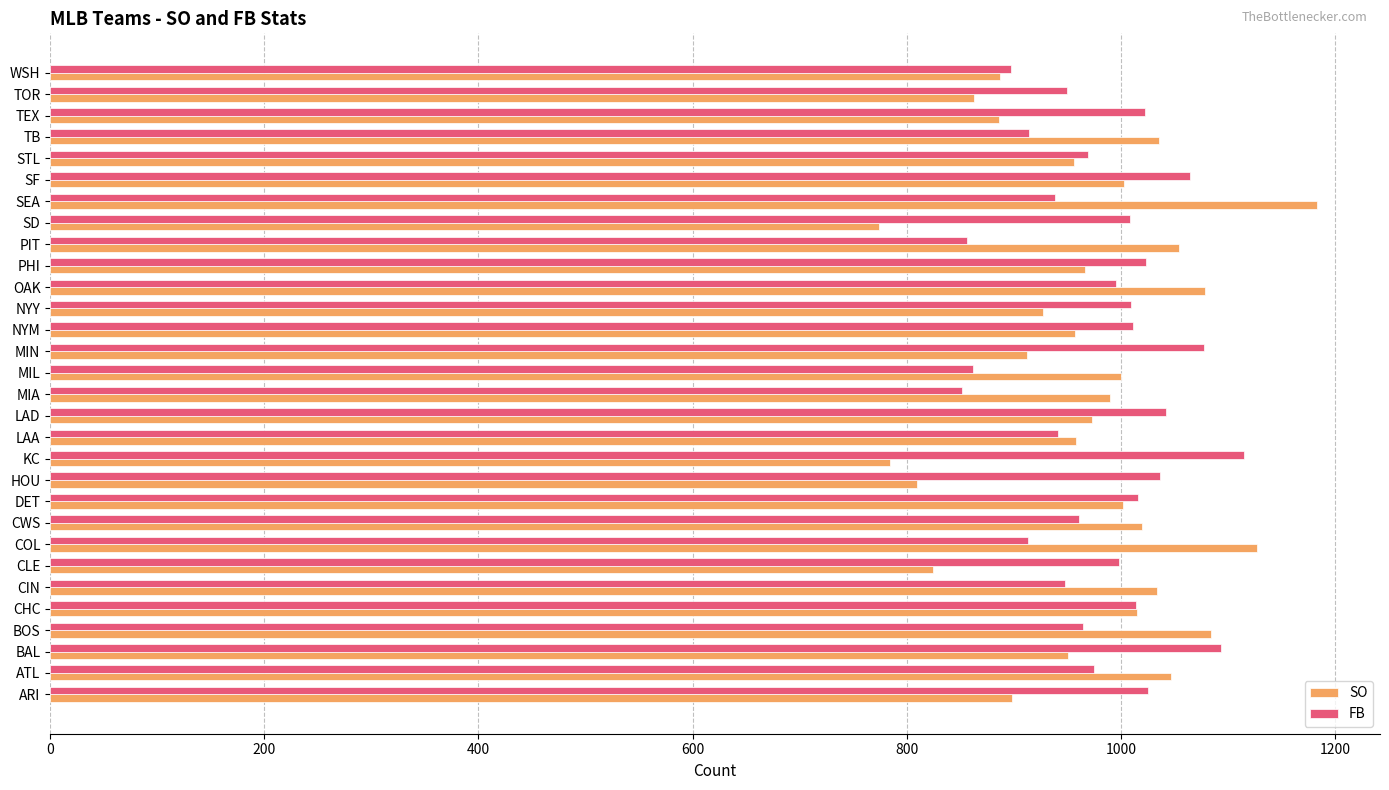

The value of SO at SF is 455. True or false?

False